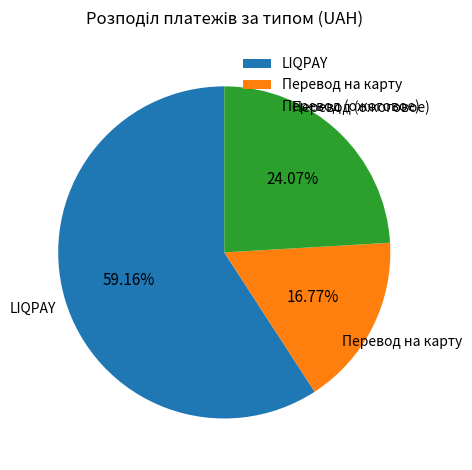

What percentage is NOT represented by LIQPAY?

40.8%